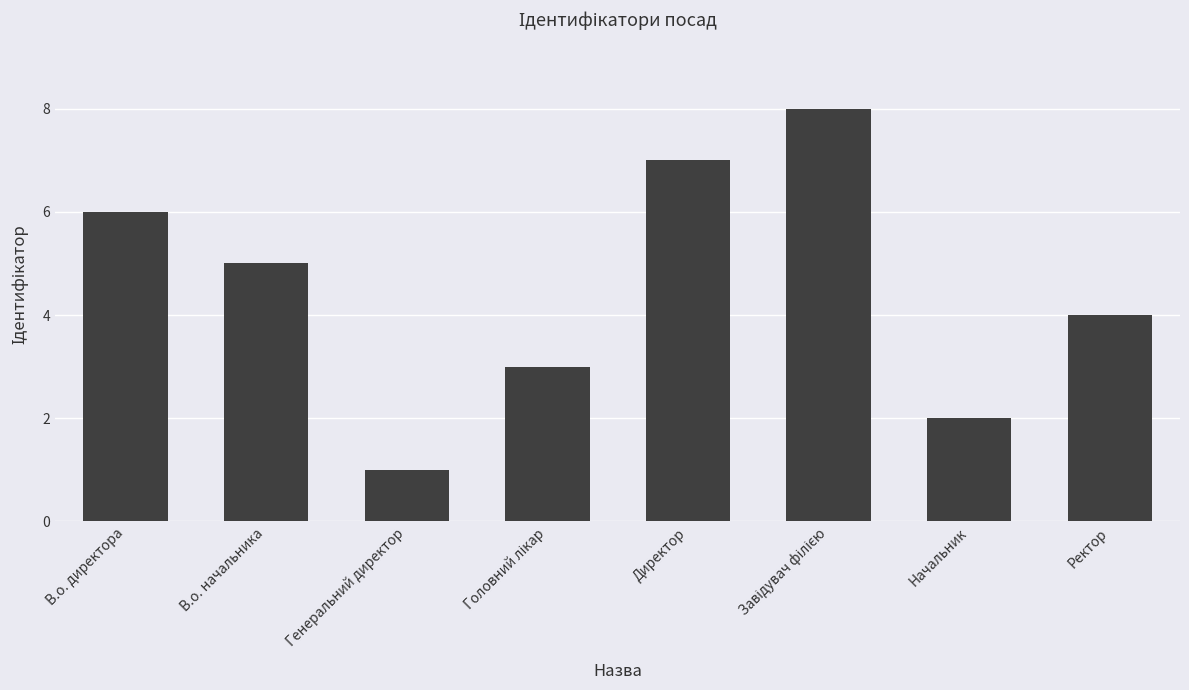

What is the label of the 1st bar from the right?

Ректор